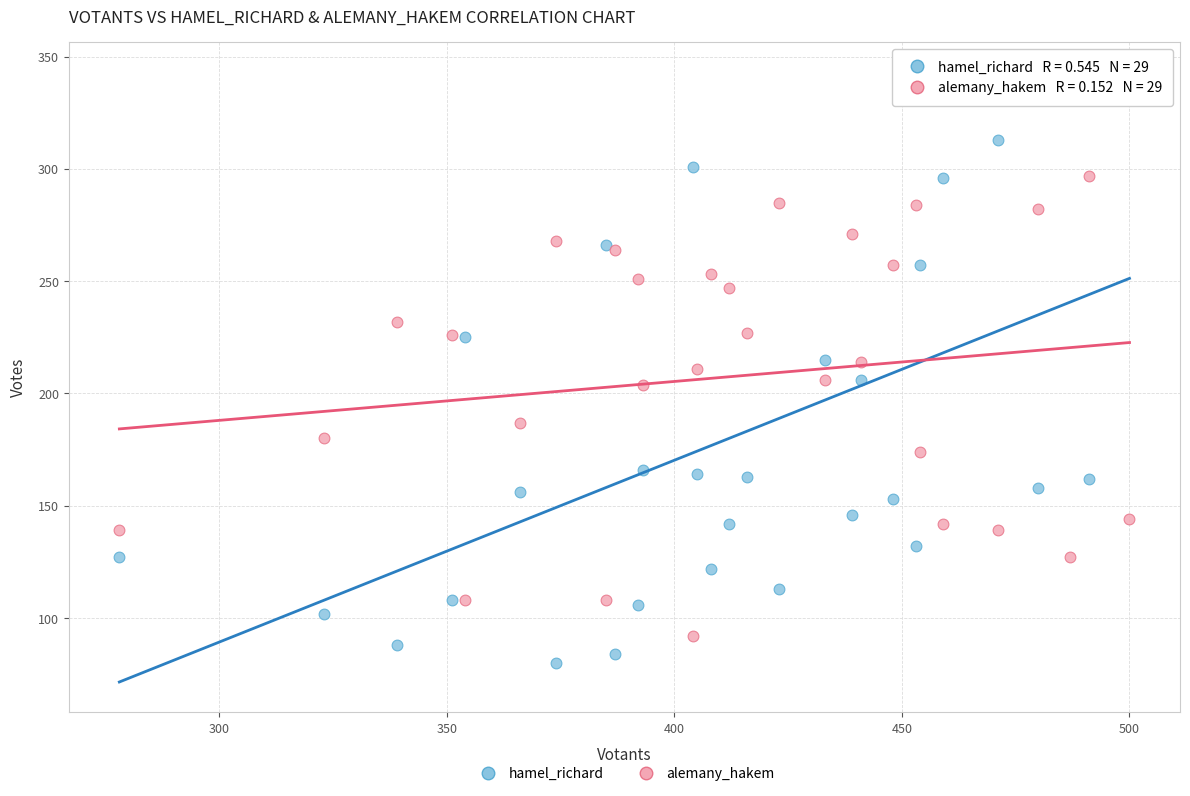

Which series contains the highest Y value?

hamel_richard